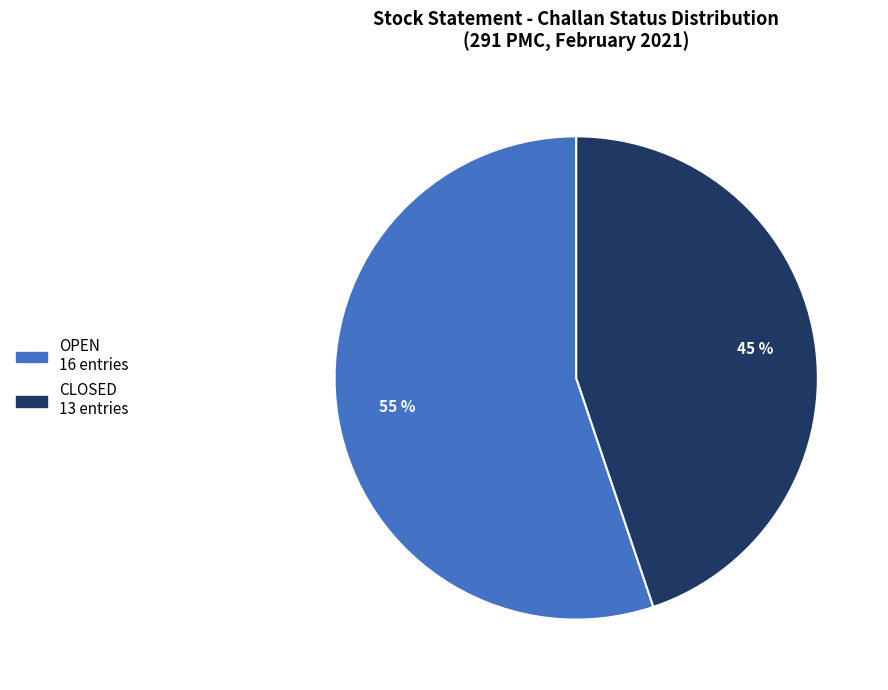

What percentage is the OPEN slice, to the nearest percent?

55%